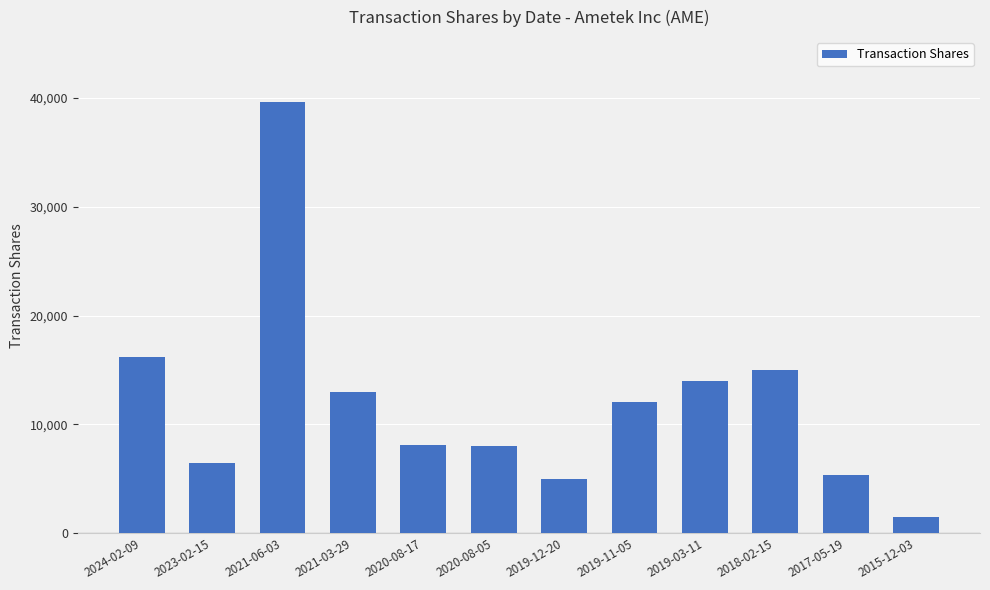

Which category has the lowest value across all series?

2015-12-03